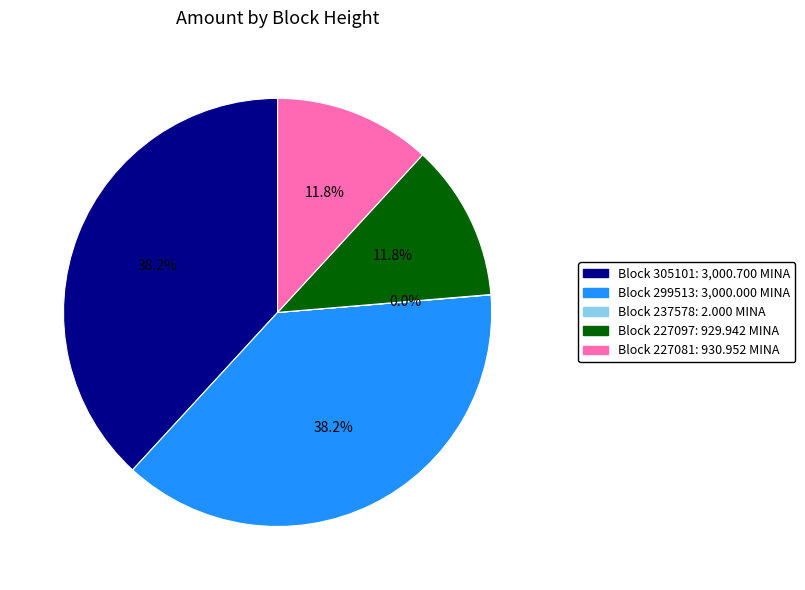

Does any single category account for the majority?

No